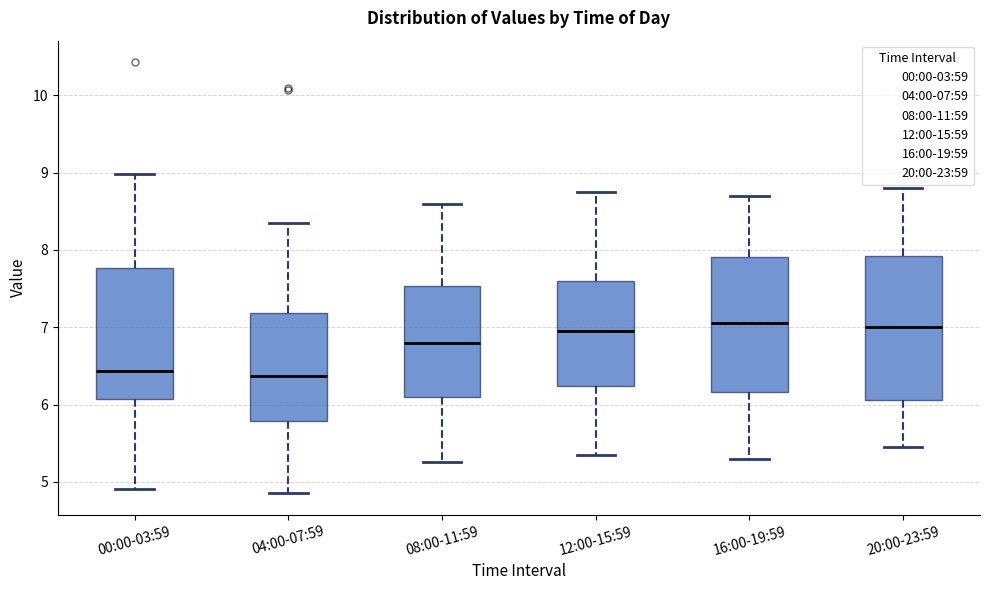

Reading left to right, transcribe this box plot: for each box, give where its median line is, the range the box spans, and where its two whiskers end, as read against the y-axis. The values are not printed on the chart, so give them approximately, as read against the axis.

00:00-03:59: median 6.4, box 6.1 to 7.8, whiskers 4.9 to 9.0
04:00-07:59: median 6.4, box 5.8 to 7.2, whiskers 4.9 to 8.4
08:00-11:59: median 6.8, box 6.1 to 7.5, whiskers 5.3 to 8.6
12:00-15:59: median 7.0, box 6.2 to 7.6, whiskers 5.4 to 8.8
16:00-19:59: median 7.1, box 6.2 to 7.9, whiskers 5.3 to 8.7
20:00-23:59: median 7.0, box 6.1 to 7.9, whiskers 5.5 to 8.8